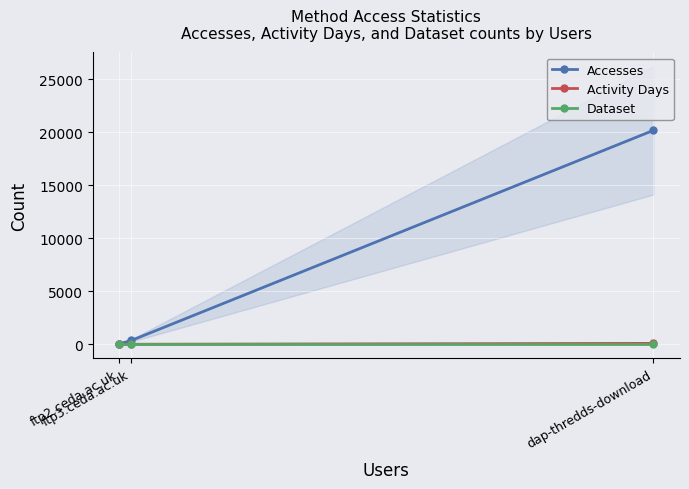

The Dataset series shows 1 at ftp3.ceda.ac.uk. True or false?

True